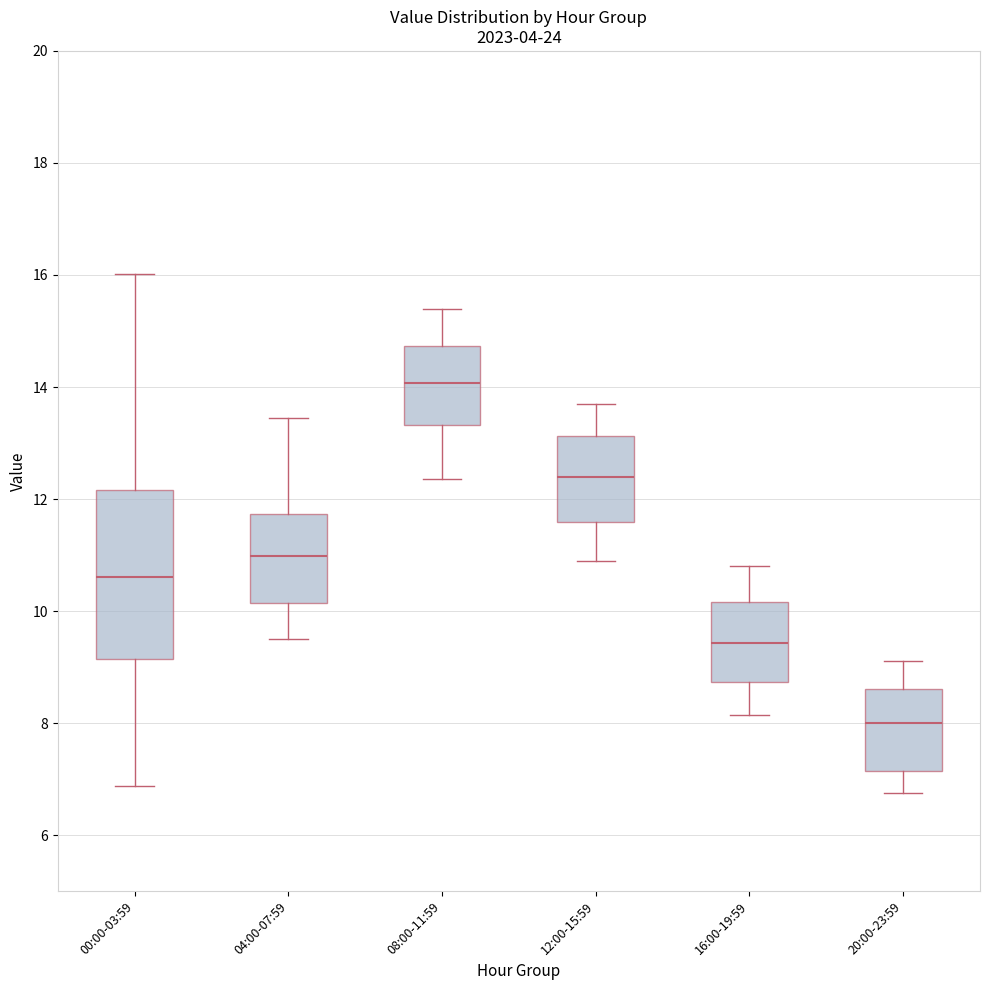

Reading left to right, transcribe this box plot: for each box, give where its median line is, the range the box spans, and where its two whiskers end, as read against the y-axis. The values are not printed on the chart, so give them approximately, as read against the axis.

00:00-03:59: median 10.6, box 9.2 to 12.2, whiskers 6.8 to 16.0
04:00-07:59: median 11.0, box 10.2 to 11.8, whiskers 9.6 to 13.4
08:00-11:59: median 14.0, box 13.4 to 14.8, whiskers 12.4 to 15.4
12:00-15:59: median 12.4, box 11.6 to 13.2, whiskers 11.0 to 13.8
16:00-19:59: median 9.4, box 8.8 to 10.2, whiskers 8.2 to 10.8
20:00-23:59: median 8.0, box 7.2 to 8.6, whiskers 6.8 to 9.2